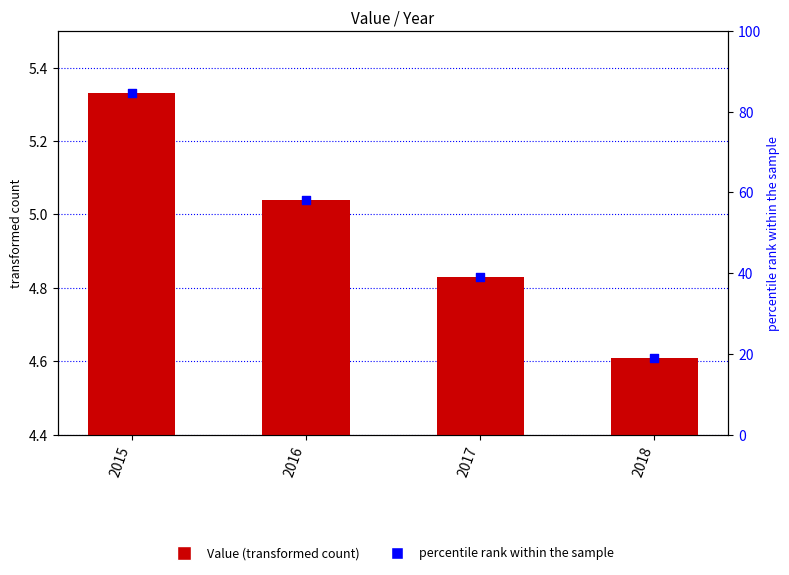

Is the value of Value at 2016 greater than the value of percentile rank within the sample at 2017?

No